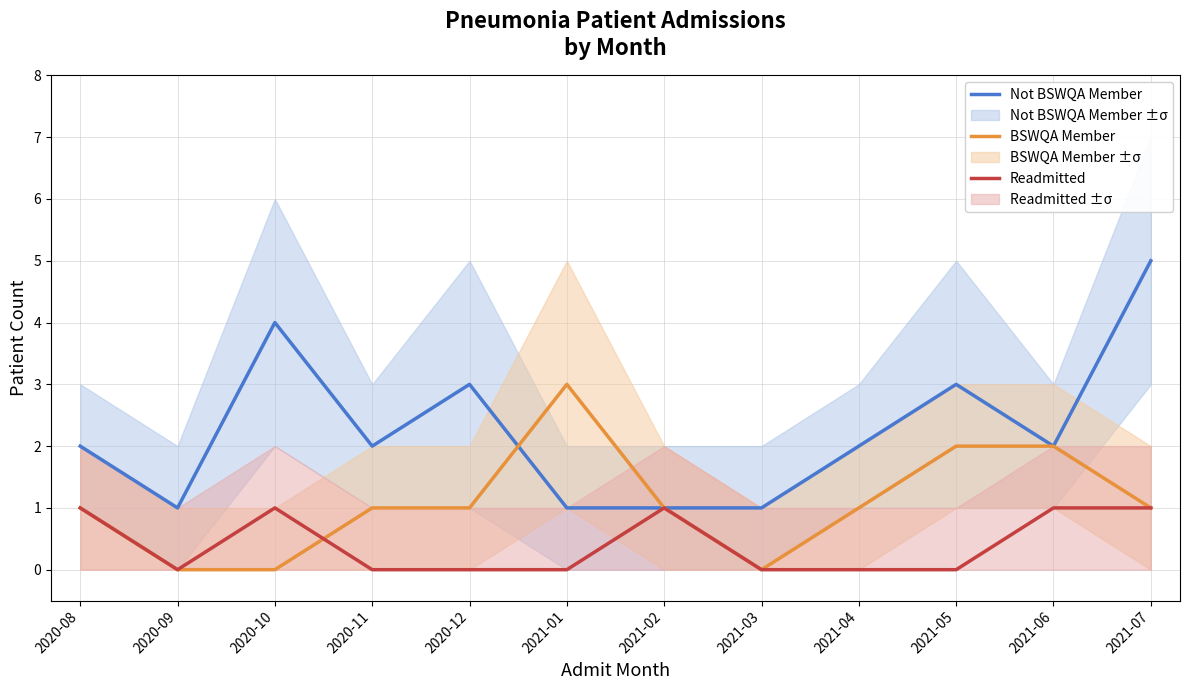

Reading right to left, what are all the values shown in this chart?

Not BSWQA Member: 2021-07=5	2021-06=2	2021-05=3	2021-04=2	2021-03=1	2021-02=1	2021-01=1	2020-12=3	2020-11=2	2020-10=4	2020-09=1	2020-08=2
BSWQA Member: 2021-07=1	2021-06=2	2021-05=2	2021-04=1	2021-03=0	2021-02=1	2021-01=3	2020-12=1	2020-11=1	2020-10=0	2020-09=0	2020-08=1
Readmitted: 2021-07=1	2021-06=1	2021-05=0	2021-04=0	2021-03=0	2021-02=1	2021-01=0	2020-12=0	2020-11=0	2020-10=1	2020-09=0	2020-08=1